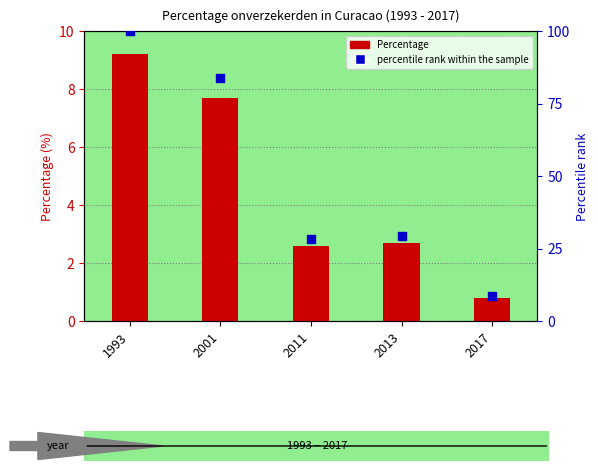

Is the value of Percentage at 1993 greater than the value of percentile rank within the sample at 1993?

No